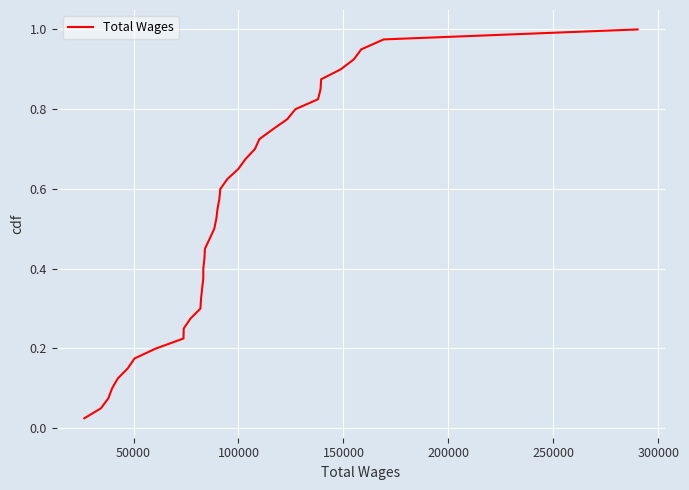

True or false: there are more than 0 points higher than both neighbors.

False